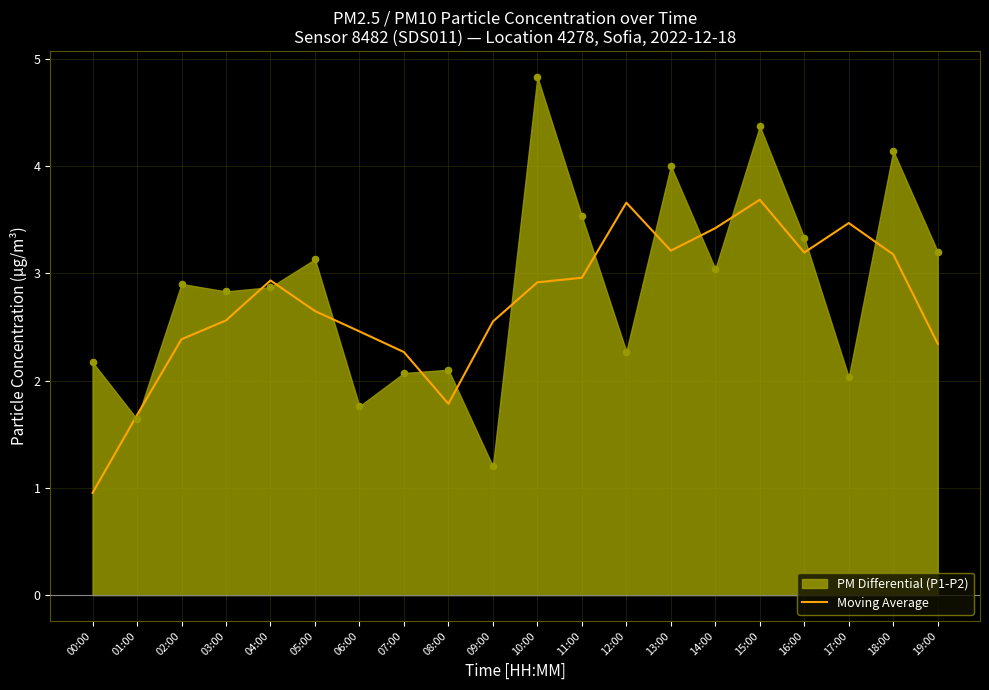

True or false: Moving Average has a value of 4.7 at 13:00.

False